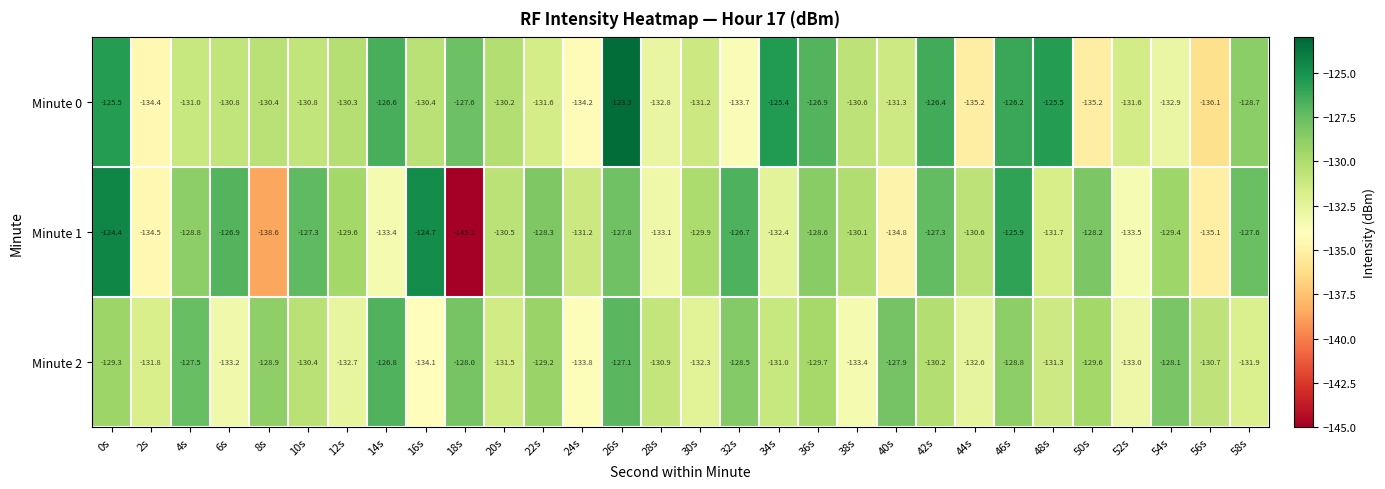

The Minute 0 series shows -173.0 at 18s. True or false?

False